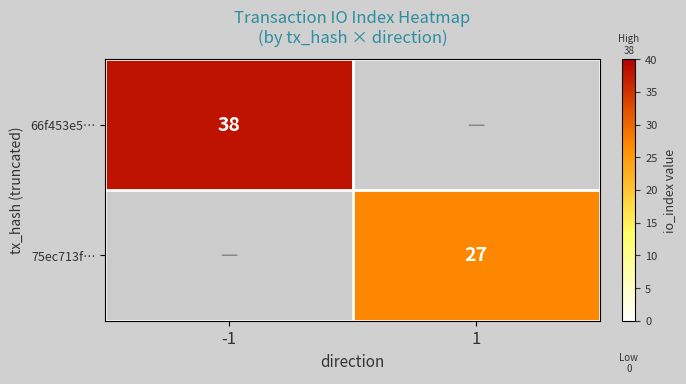

Is it true that 75ec713f… equals 7 at 1?

False